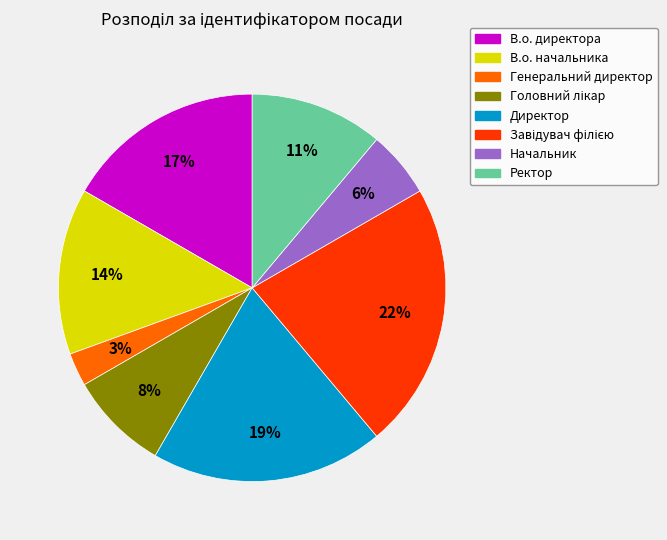

To the nearest percent, what portion does Генеральний директор represent?

3%